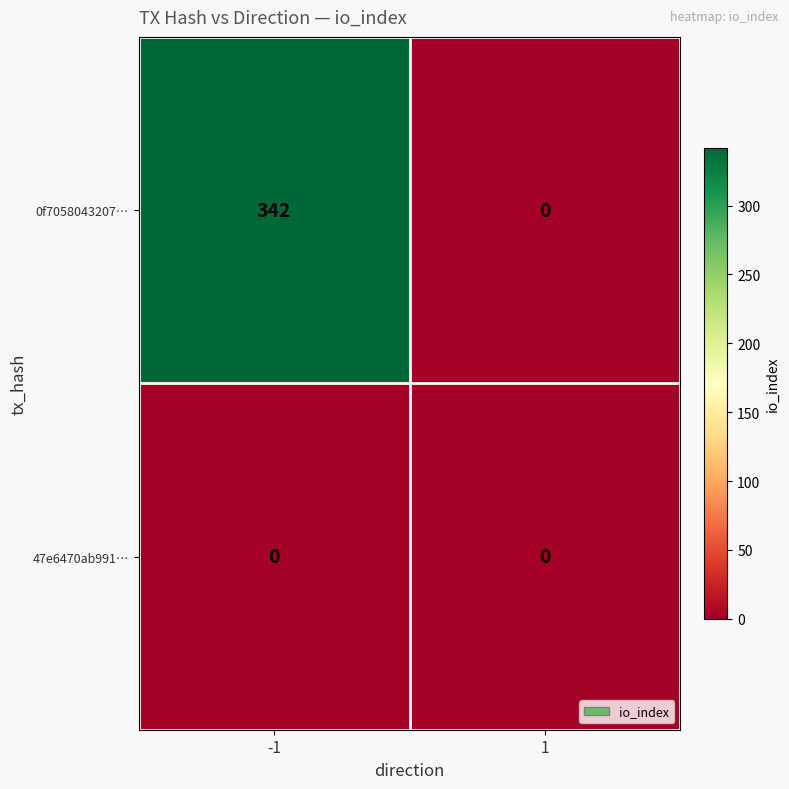

What is the average value of the 0f7058043207… series?

171